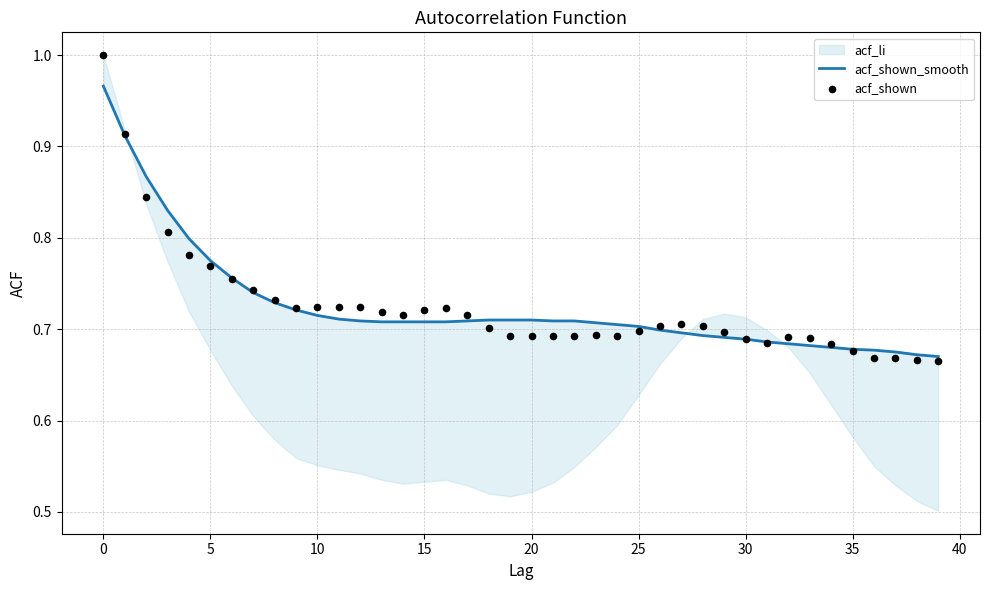

Which series contains the highest Y value?

acf_shown